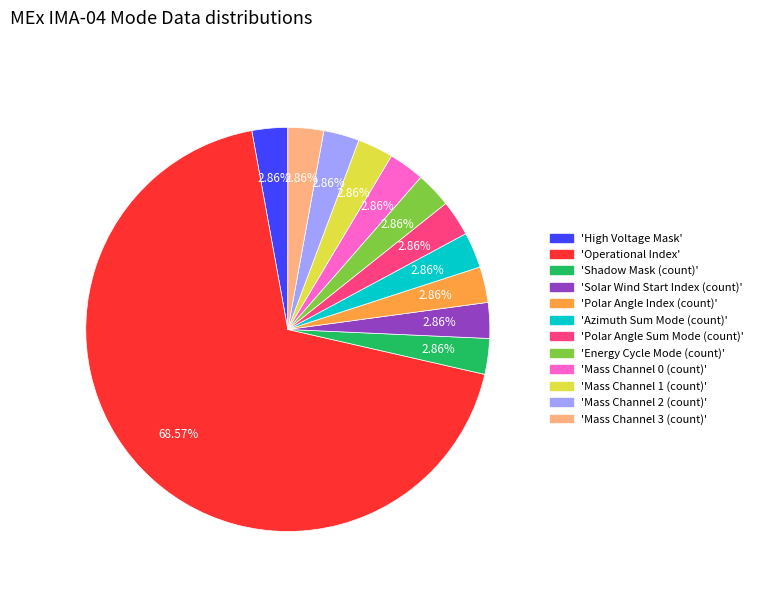

To the nearest percent, what is the difference between the largest and smallest slice percentages?

66%